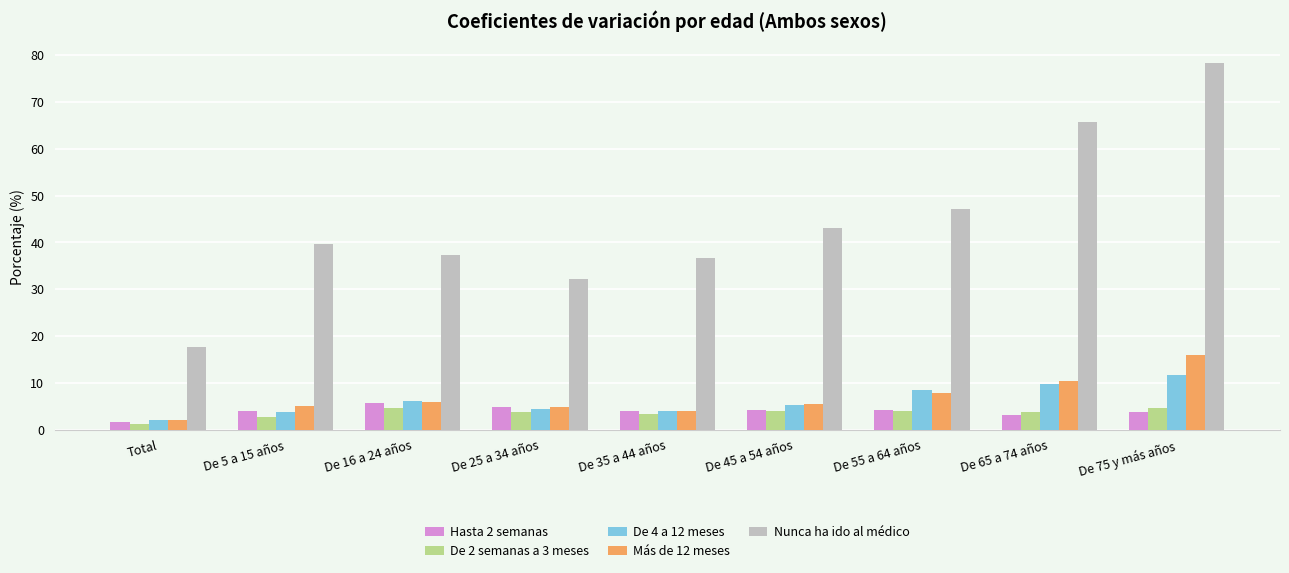

Are the bars horizontal?

No